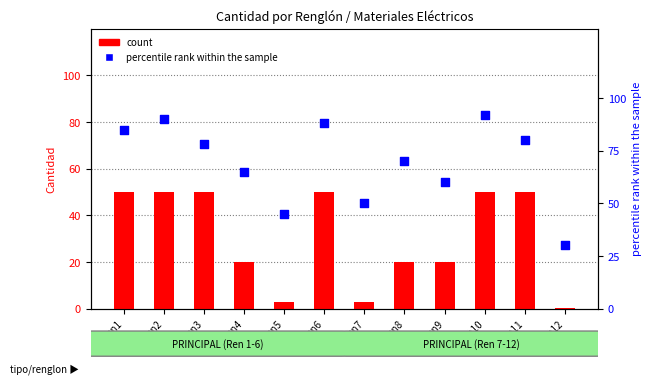

Which series has the largest total across all categories?

percentile rank within the sample